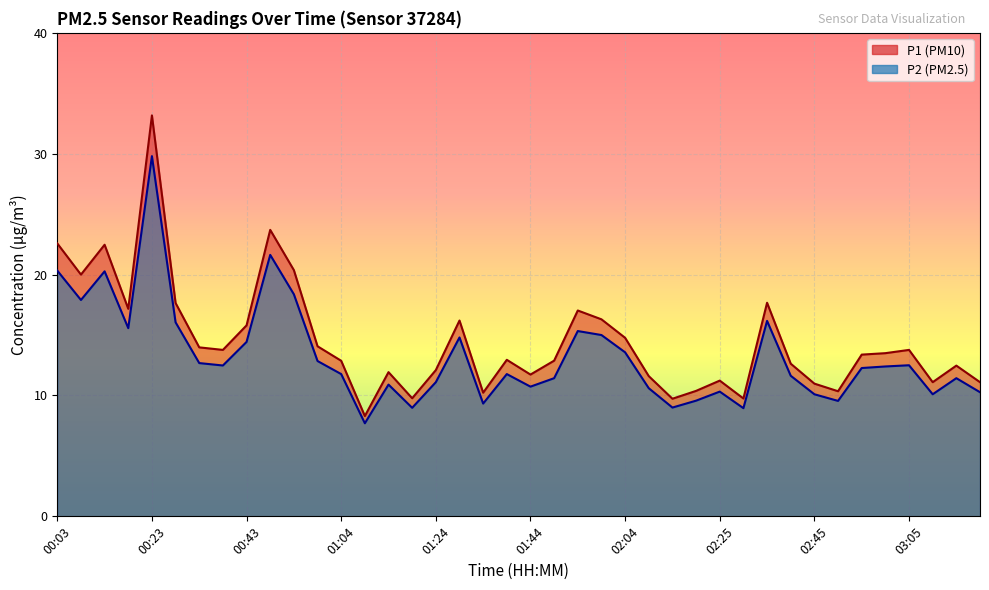

What is the approximate value of P1 at 01:29?

16.2